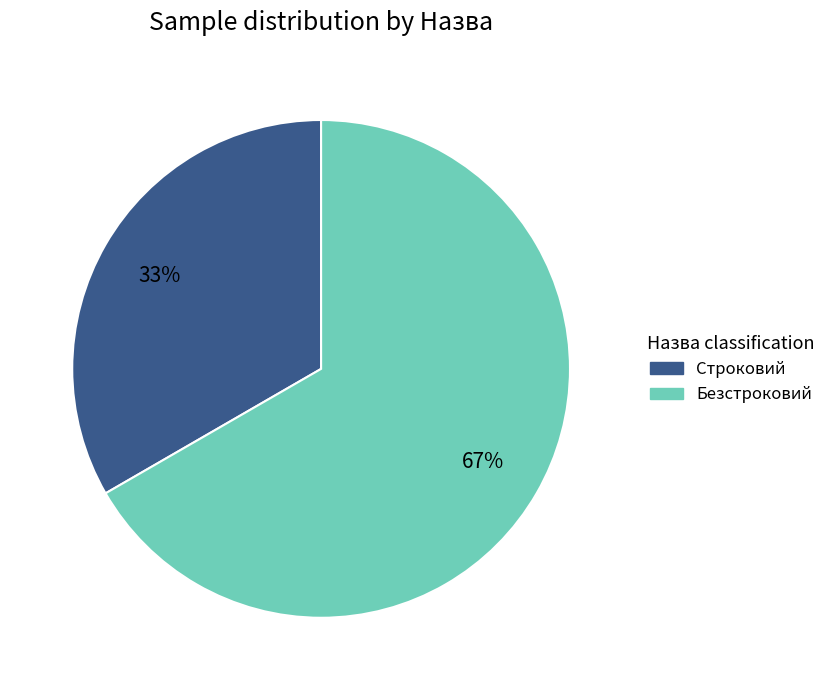

Is the sum of Строковий and Безстроковий greater than half?

Yes